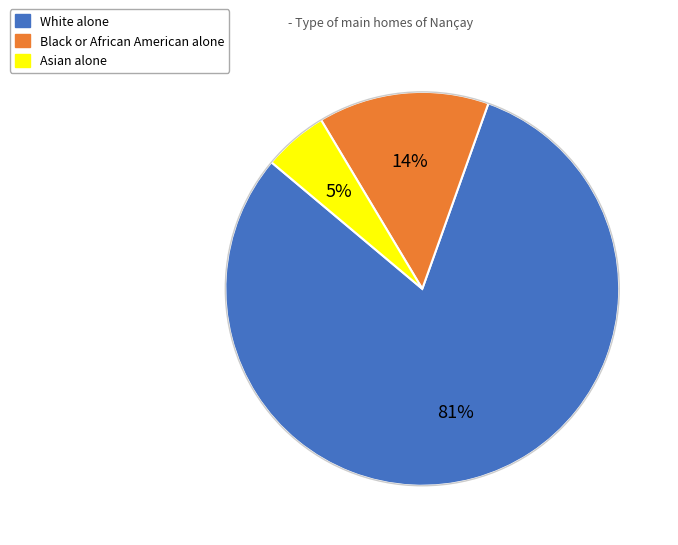

Which has a higher value, White alone or Asian alone?

White alone